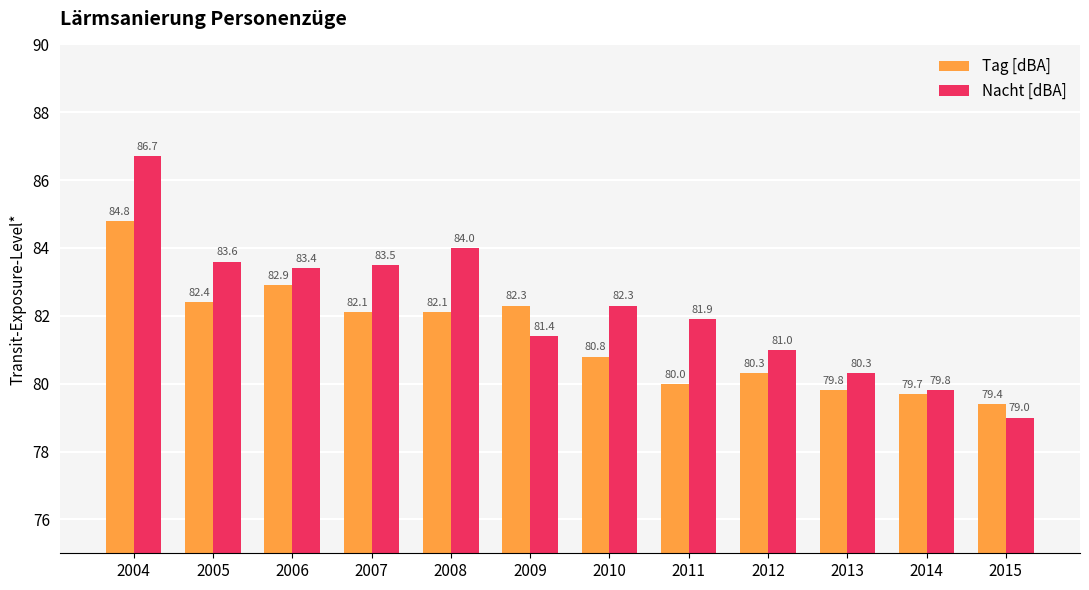

Reading left to right, what are all the values shown in this chart?

Tag [dBA]: 84.8	82.4	82.9	82.1	82.1	82.3	80.8	80.0	80.3	79.8	79.7	79.4
Nacht [dBA]: 86.7	83.6	83.4	83.5	84.0	81.4	82.3	81.9	81.0	80.3	79.8	79.0